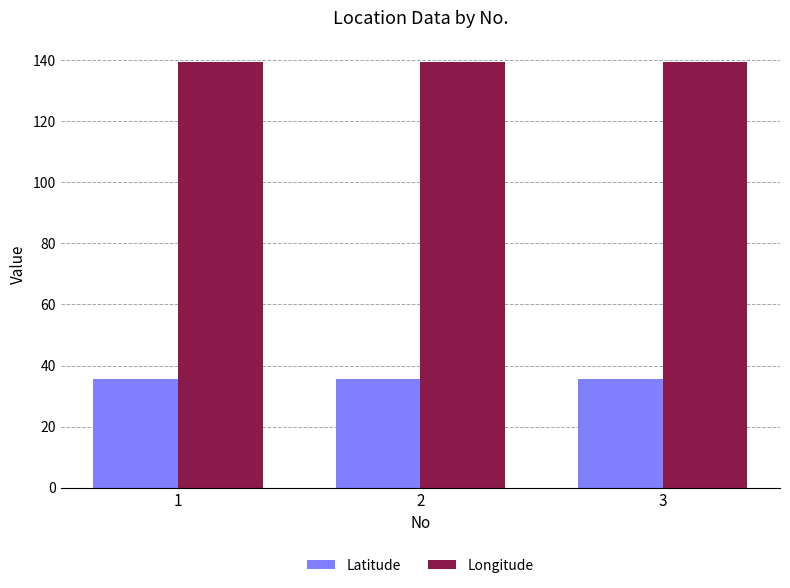

How many bars are there in total?

6